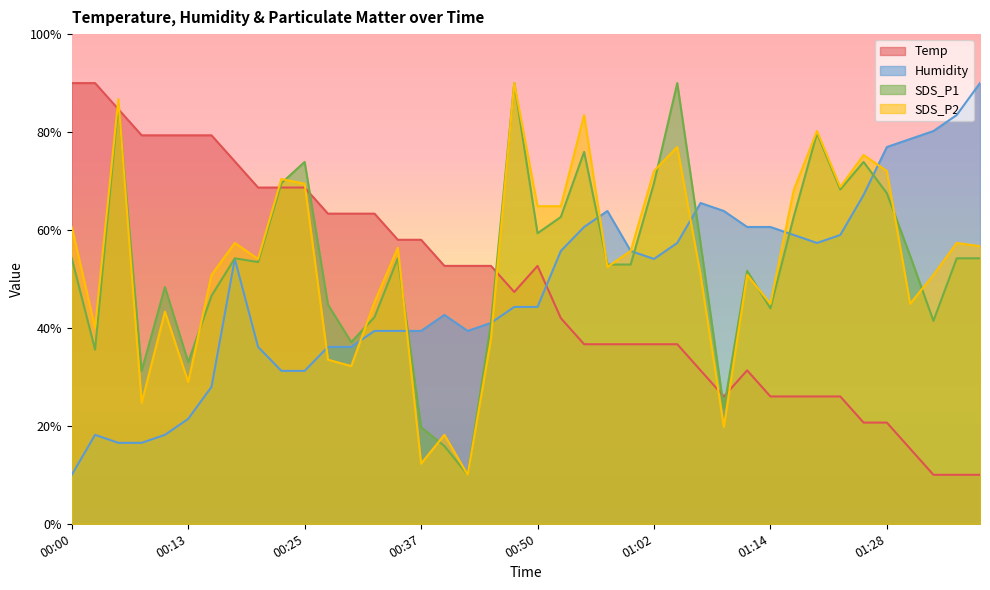

The value of Temp at 00:52 is 42.0. True or false?

True